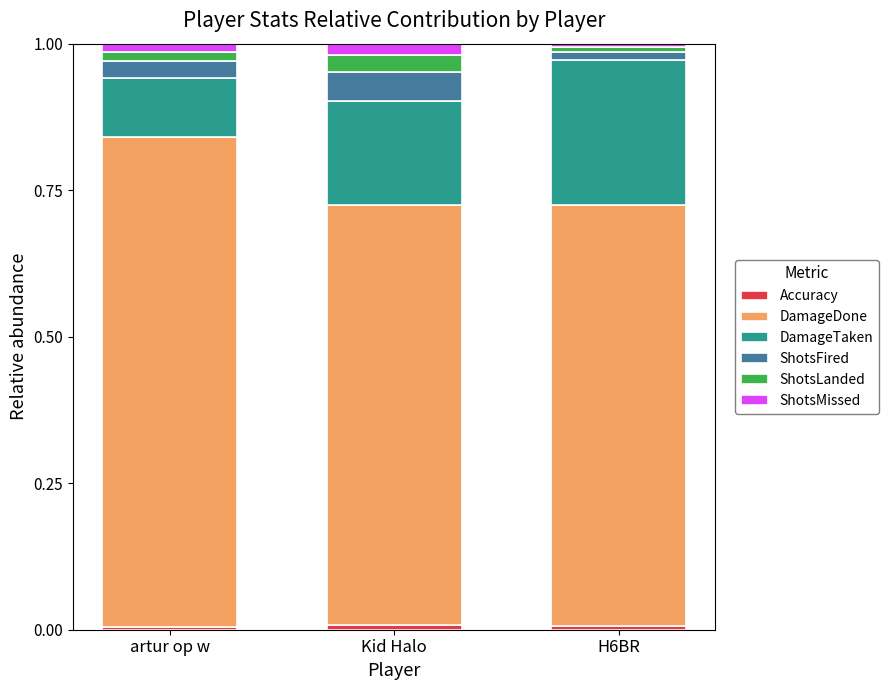

What position from the left is Kid Halo?

2